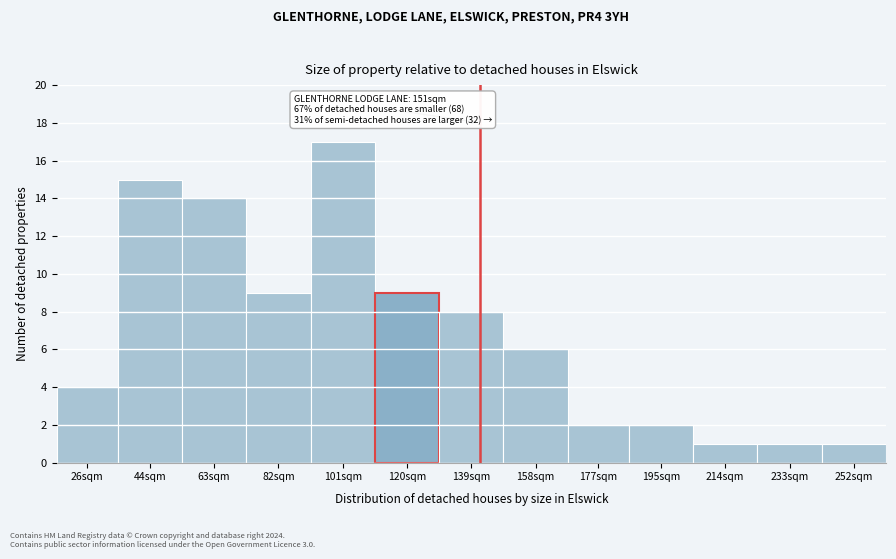

Reading left to right, list all the values displayed in this chart.

4	15	14	9	17	9	8	6	2	2	1	1	1